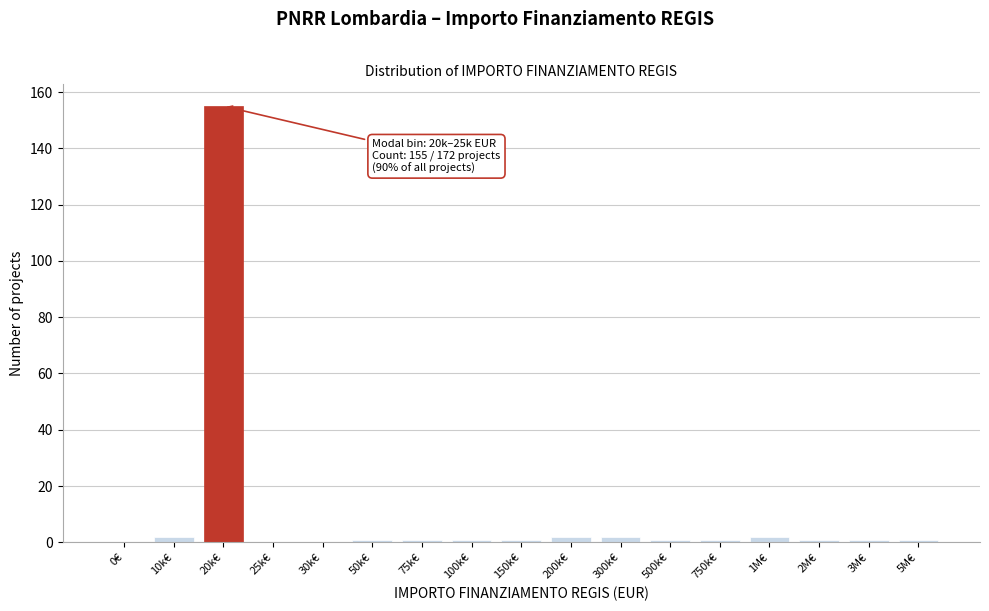

Reading right to left, transcribe all the data shown in this chart.

5M€=1	3M€=1	2M€=1	1M€=2	750k€=1	500k€=1	300k€=2	200k€=2	150k€=1	100k€=1	75k€=1	50k€=1	30k€=0	25k€=0	20k€=155	10k€=2	0€=0